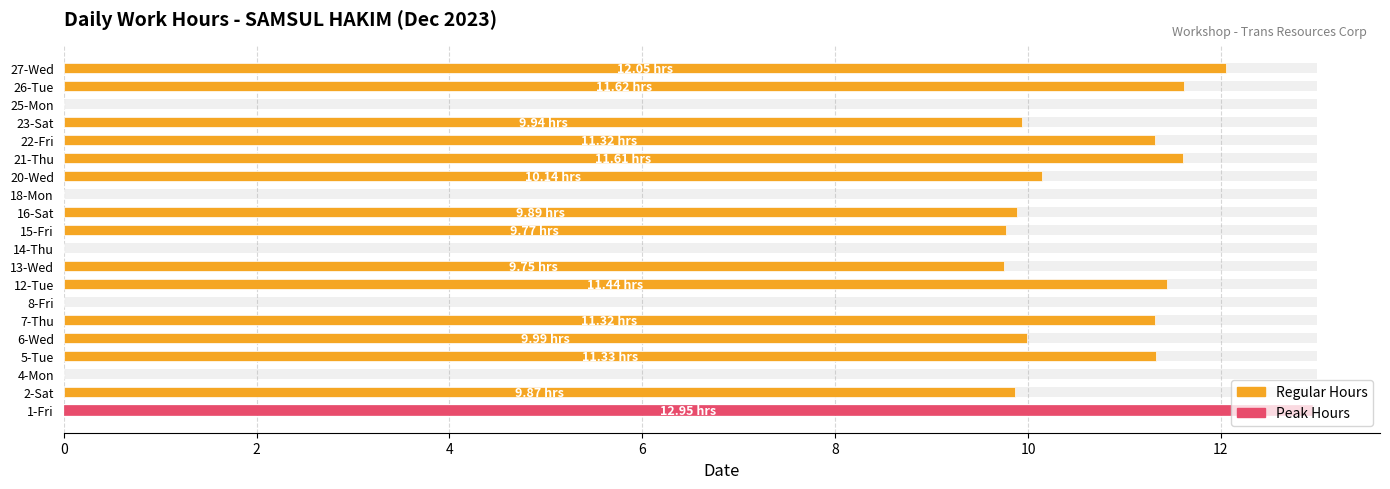

How many positive values are there?

15